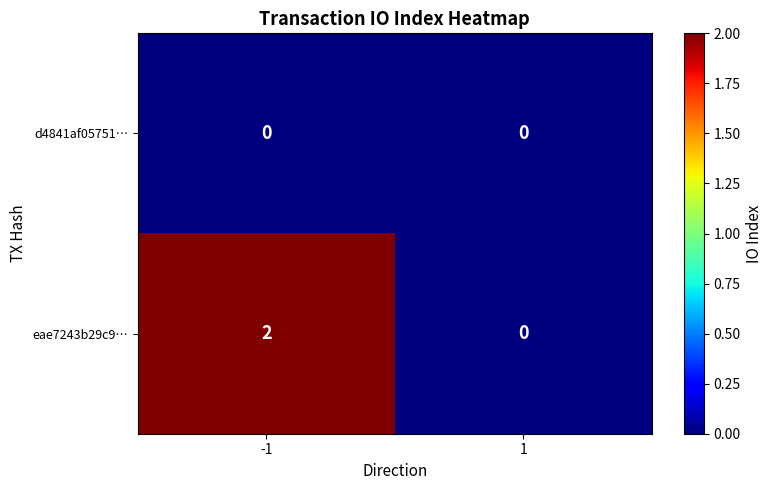

Which series has the widest spread of values?

eae7243b29c9…